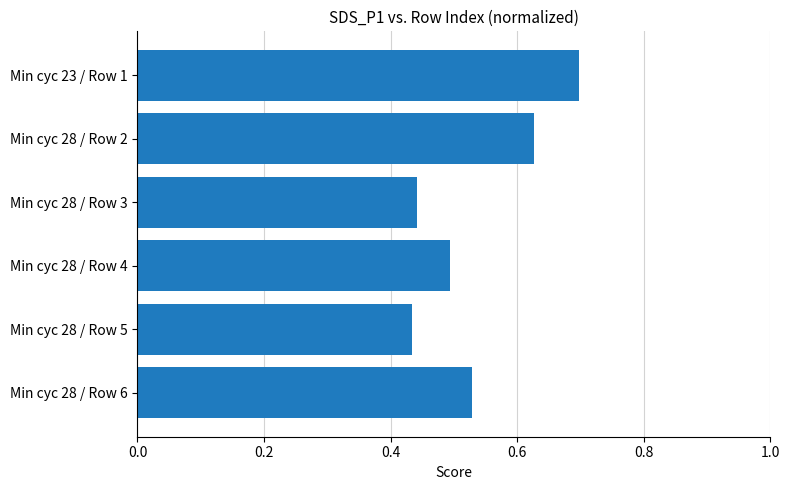

How many values are between 0 and 1?

6